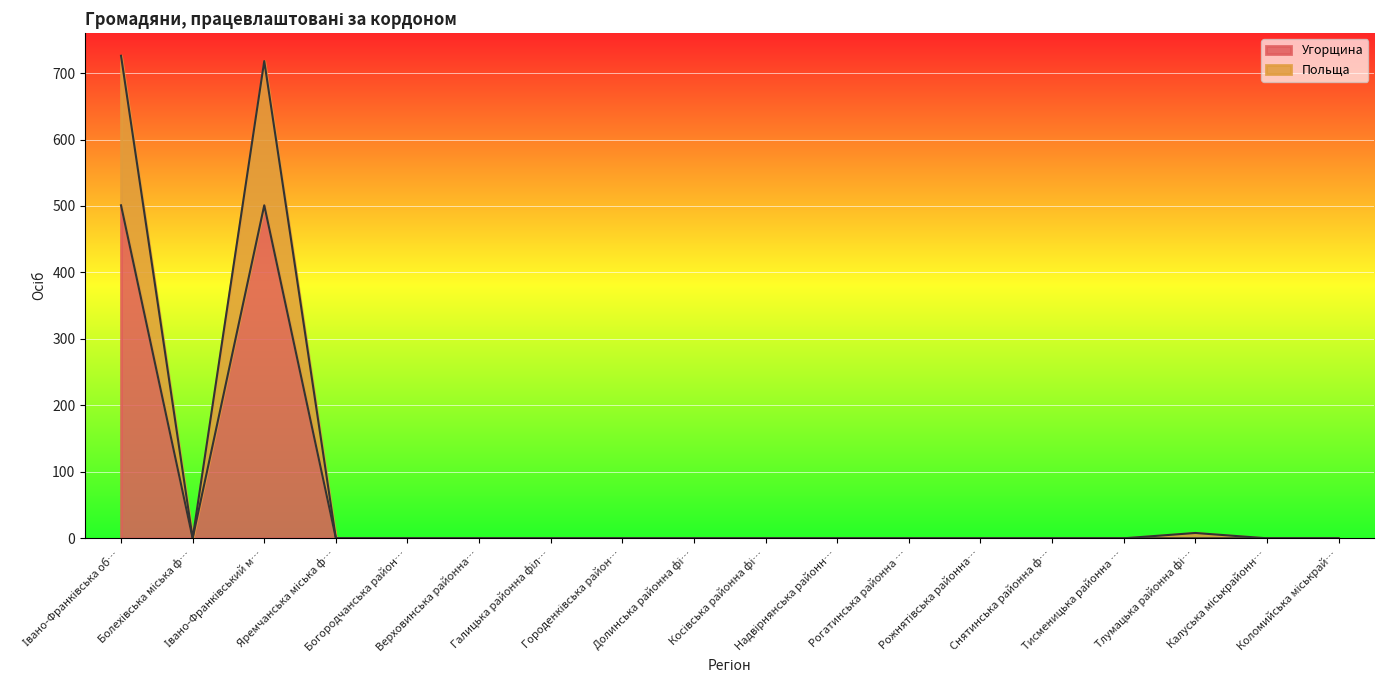

Rank the categories by Польща value from lowest to highest.

Болехівська міська ф…, Яремчанська міська ф…, Богородчанська район…, Верховинська районна…, Галицька районна філ…, Городенківська район…, Долинська районна фі…, Косівська районна фі…, Надвірнянська районн…, Рогатинська районна …, Рожнятівська районна…, Снятинська районна ф…, Тисменицька районна …, Калуська міськрайонн…, Коломийська міськрай…, Тлумацька районна фі…, Івано-Франківський м…, Івано-Франківська об…